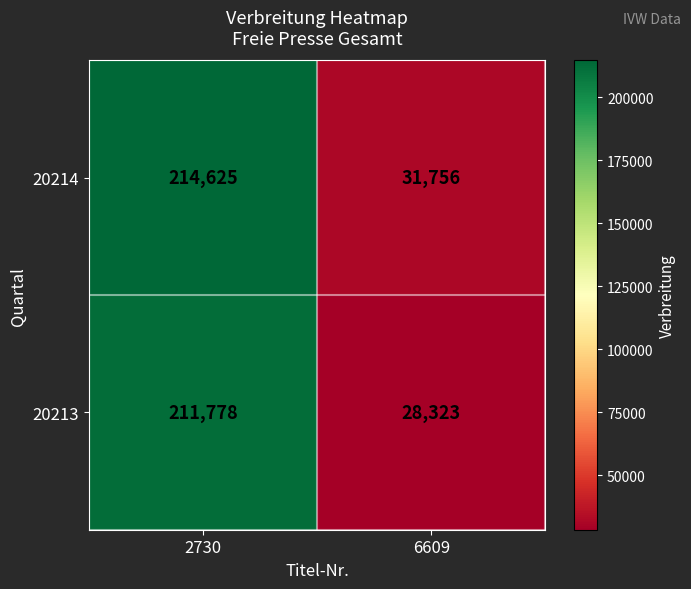

What is the greatest value displayed?

214625